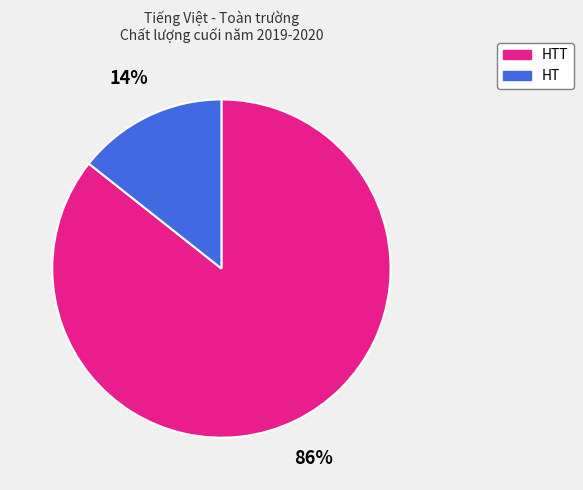

Is it true that HTT is 86% of the pie?

True